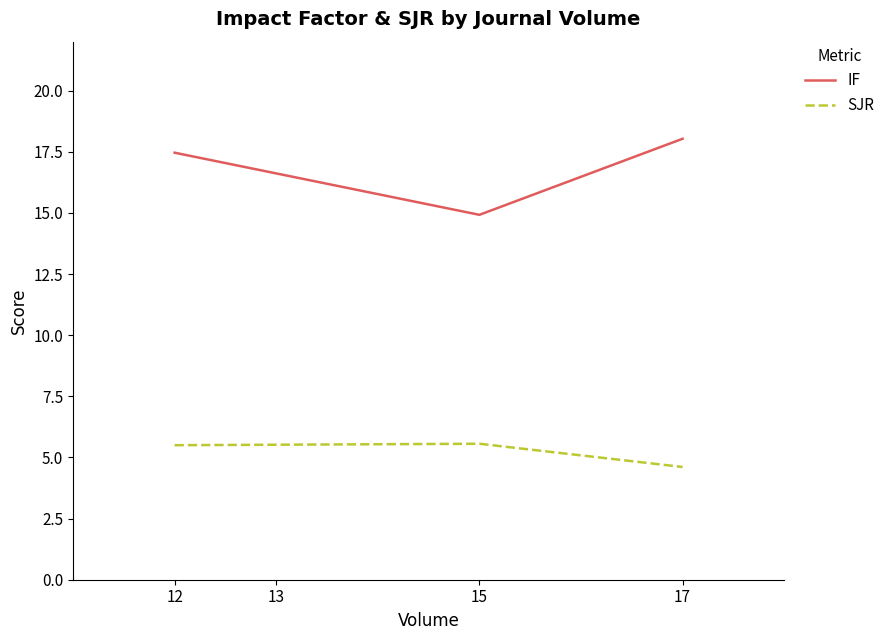

How many series are shown in this chart?

2